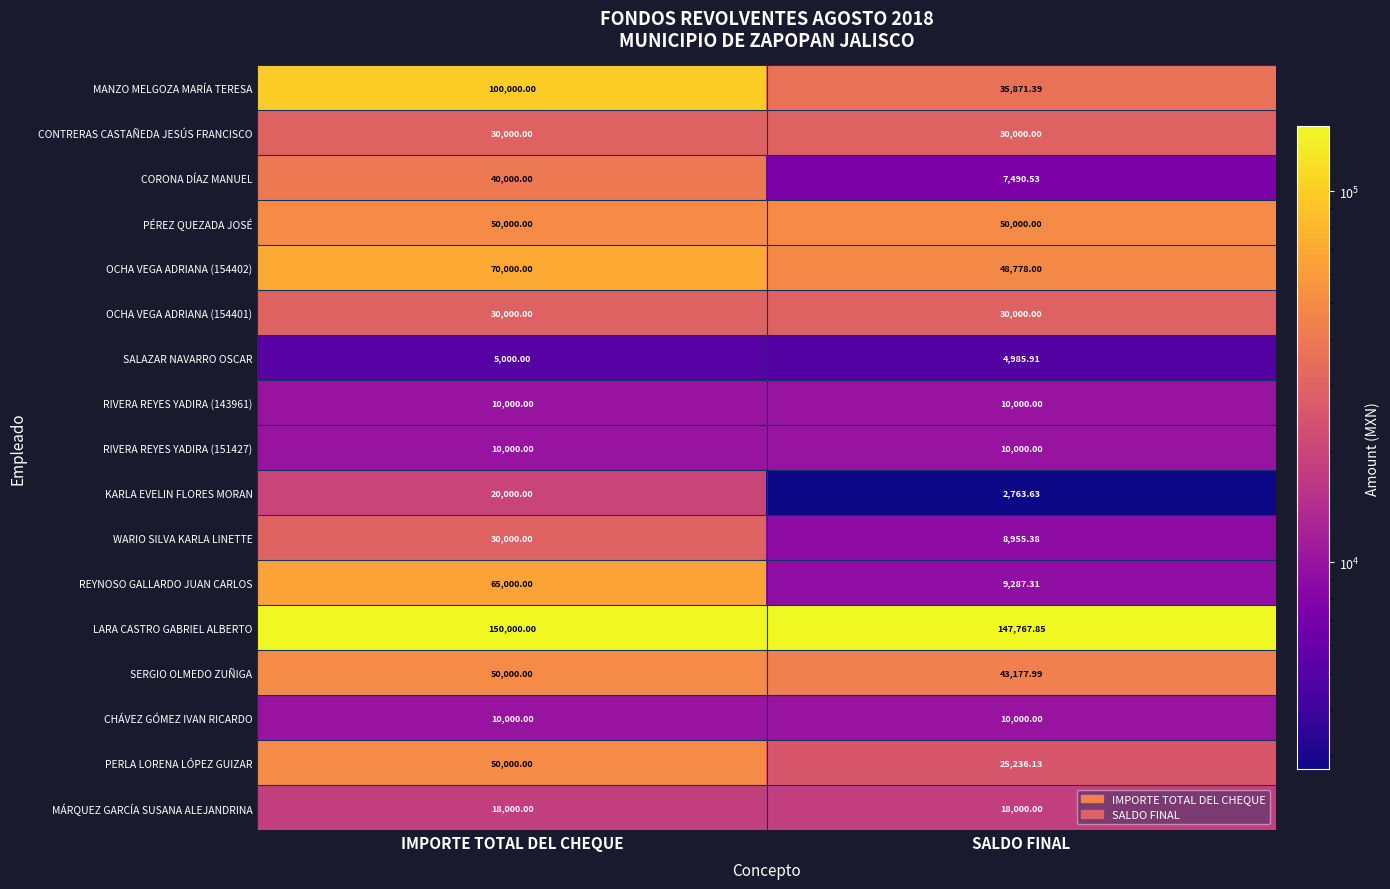

Rank the categories by LARA CASTRO GABRIEL ALBERTO value from lowest to highest.

SALDO FINAL, IMPORTE TOTAL DEL CHEQUE